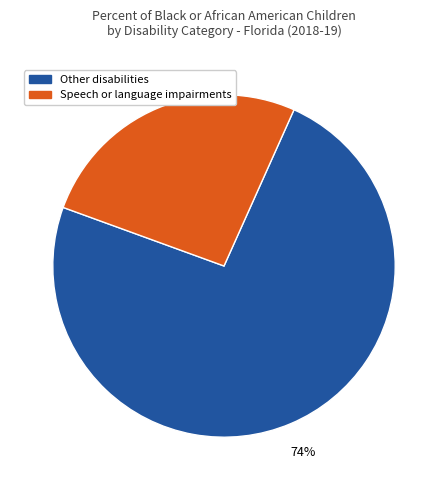

How many segments does this pie chart have?

2